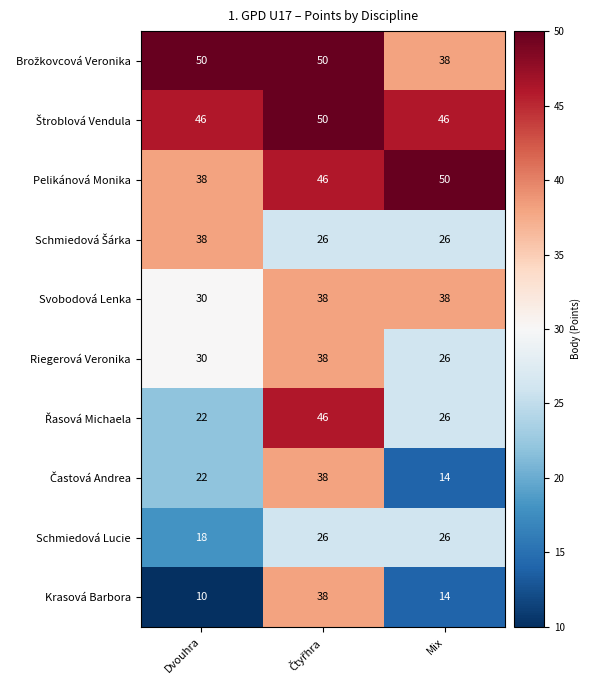

What is the spread (max minus min) of values at Dvouhra?

40